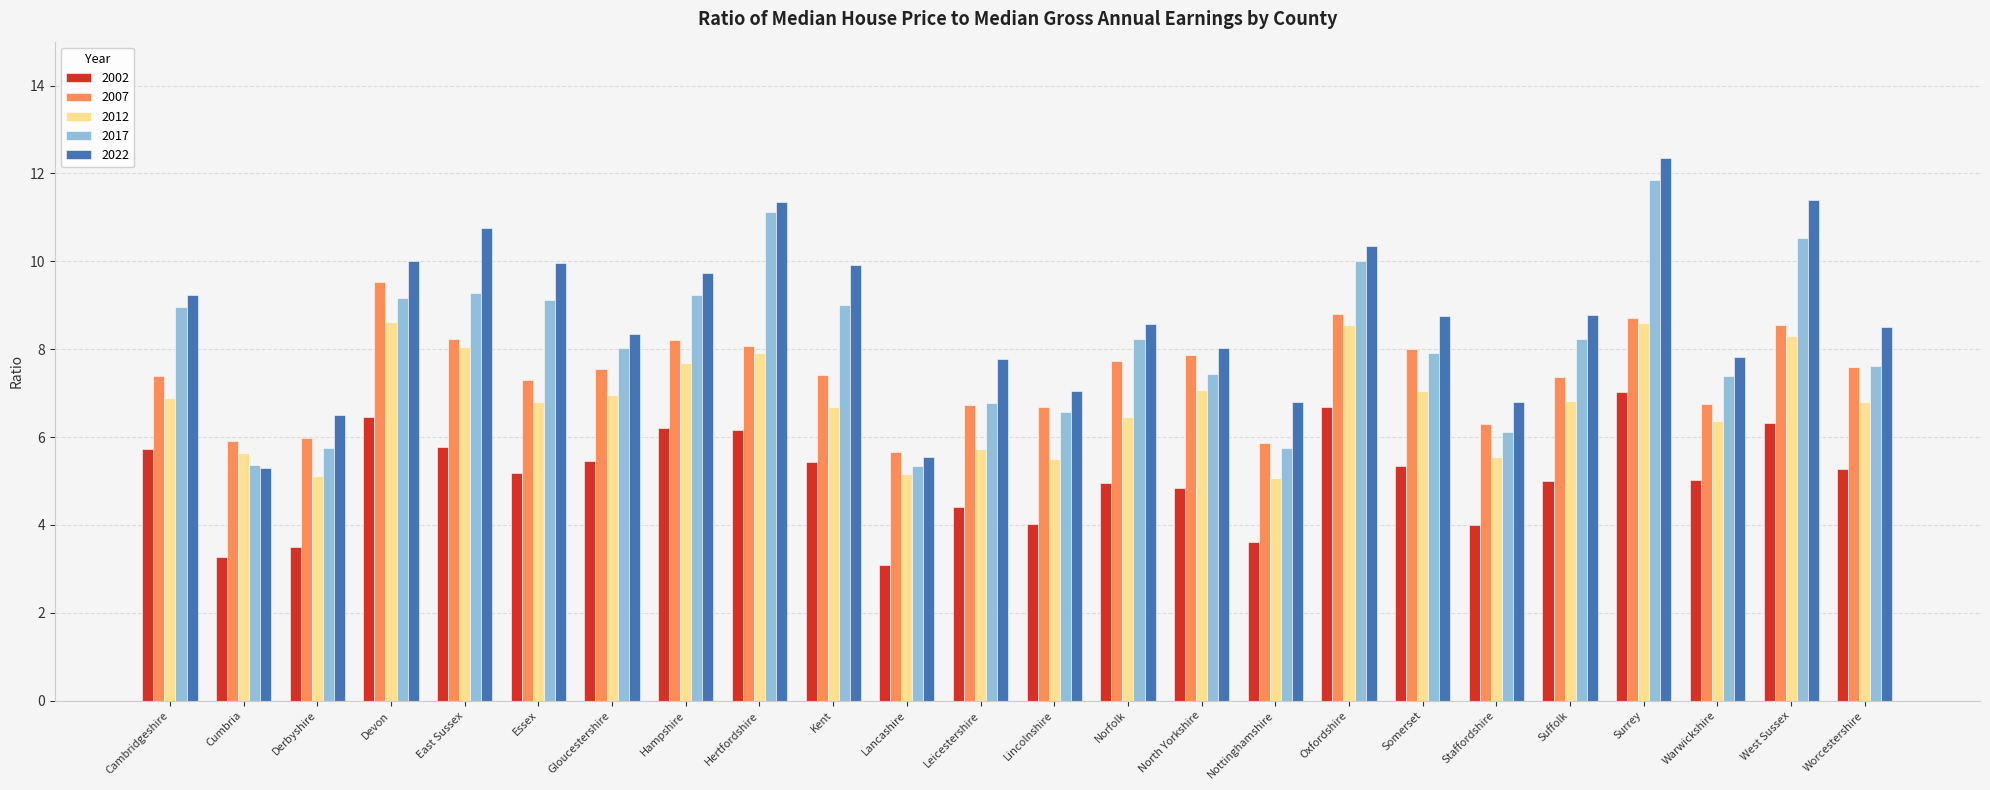

What is the sum of all 2002 values?

122.8